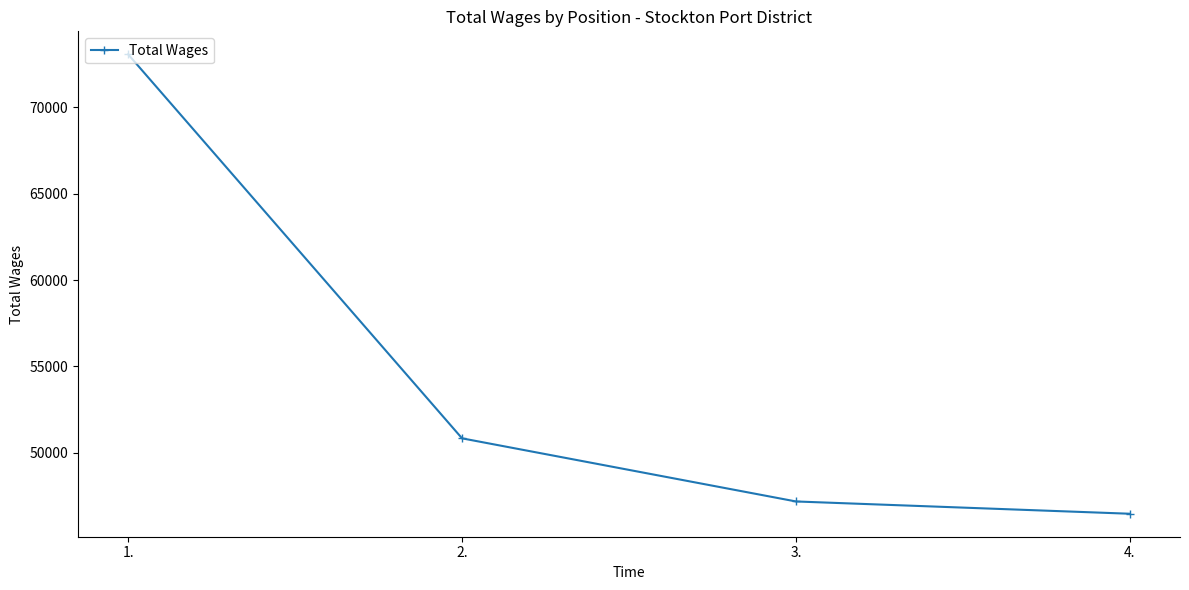

What is the sum of all values?

217577